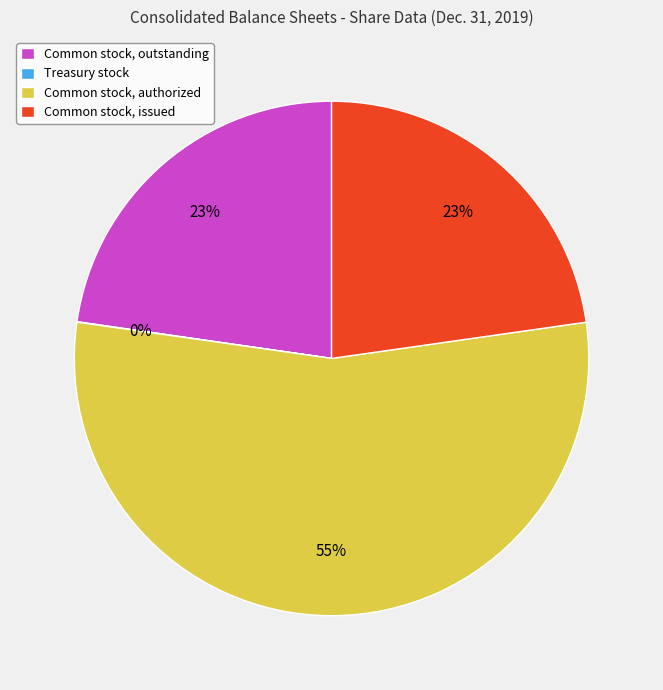

Which category has the biggest portion of the pie?

Common stock, authorized